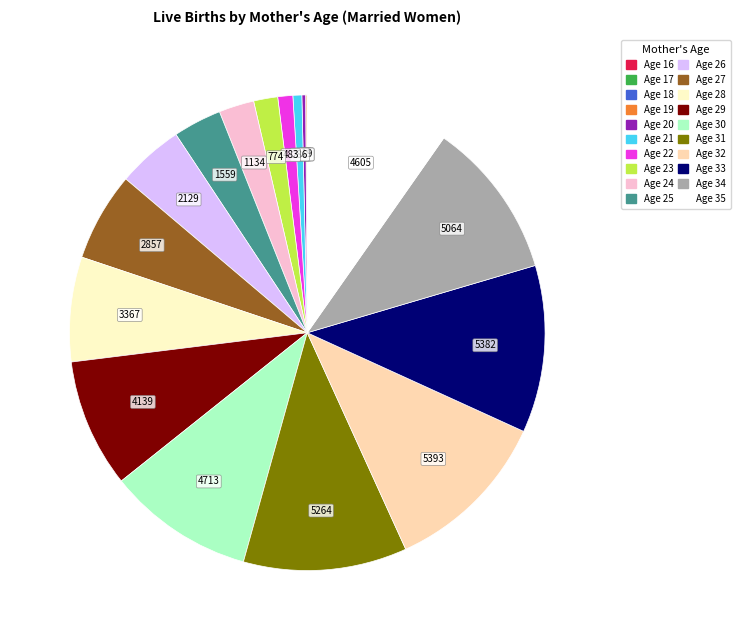

Is there a majority slice in this chart?

No